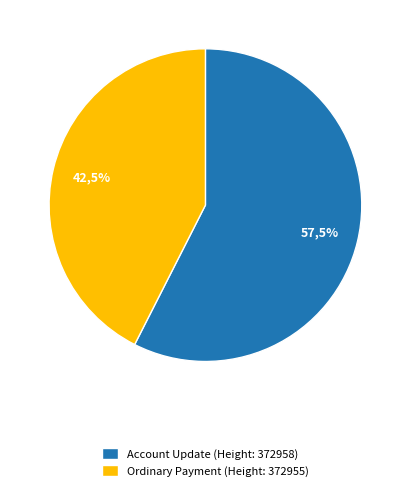

Combined, what portion of the pie is Account Update (372958) and Ordinary Payment (372955)?

100.0%